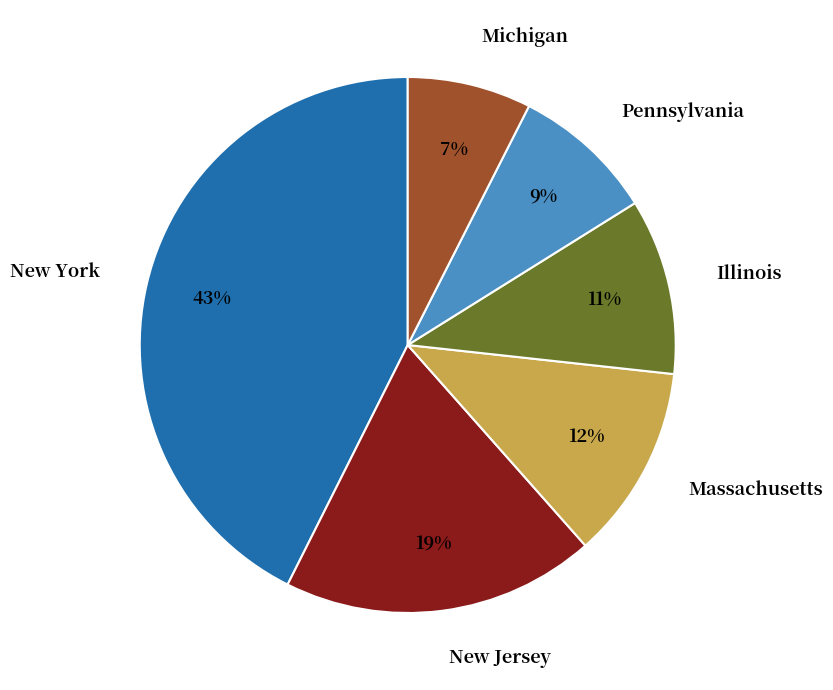

To the nearest percent, what portion does Michigan represent?

7%